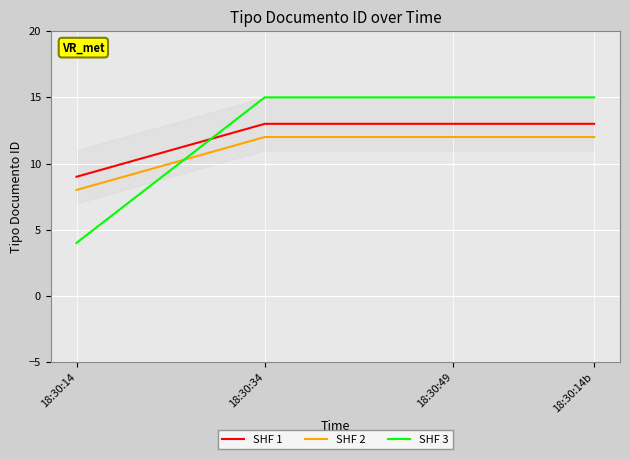

What position from the right is 18:30:14b?

1